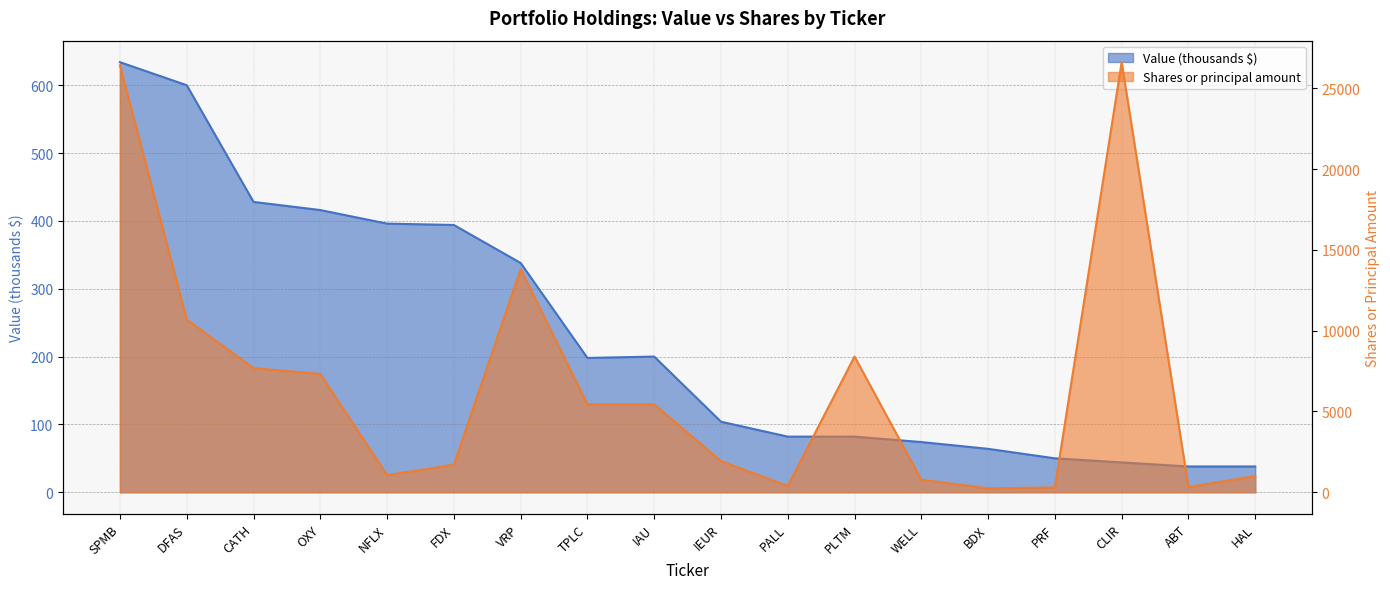

What is the sum of the Shares or principal amount values at OXY and PRF?

7622